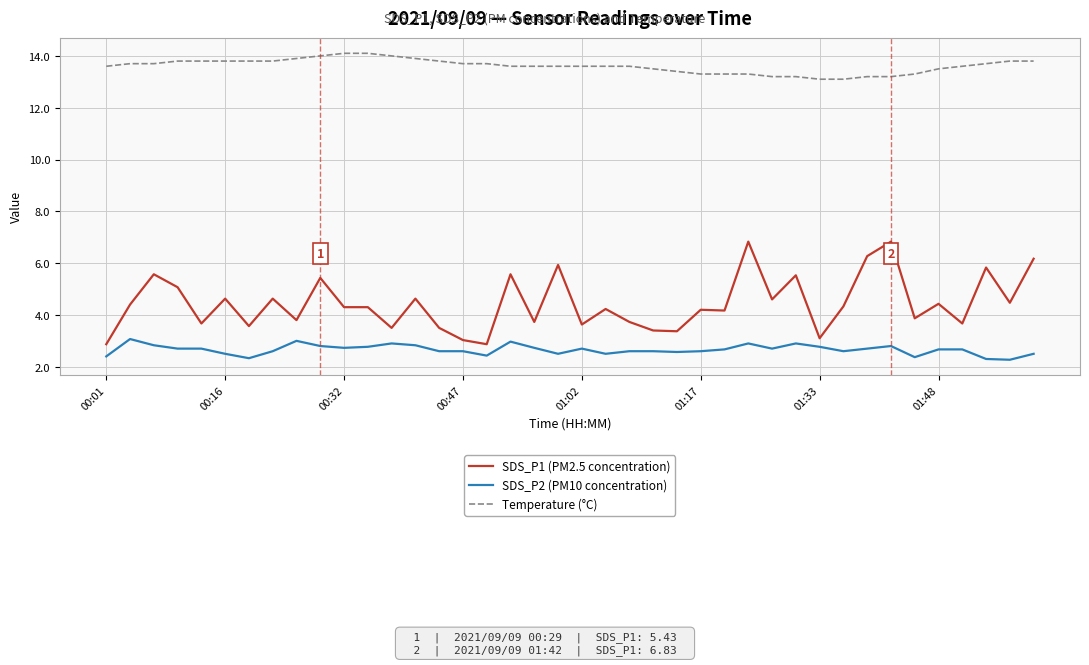

True or false: Temperature (°C) and SDS_P2 (PM10 concentration) cross at least once.

False